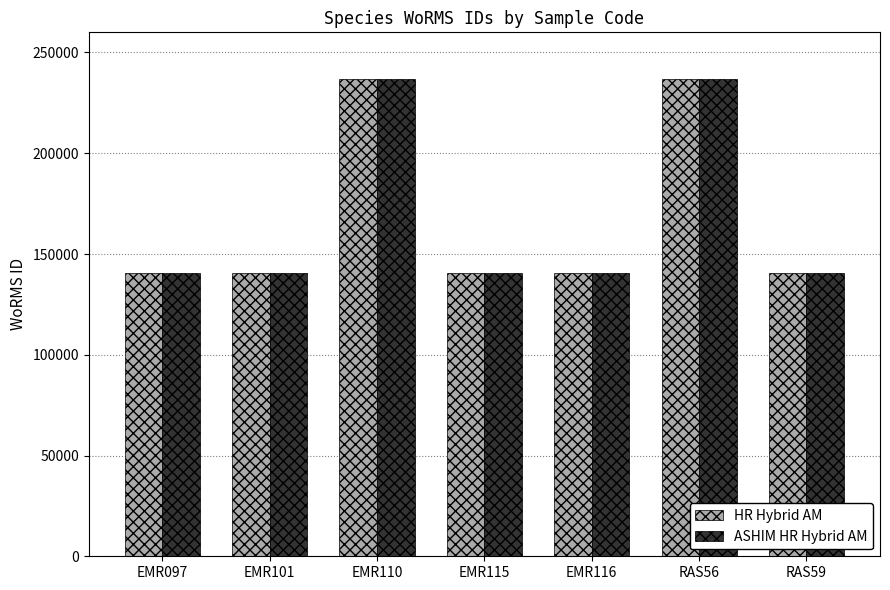

What is the sum of the HR Hybrid AM values at EMR115 and EMR101?

281406